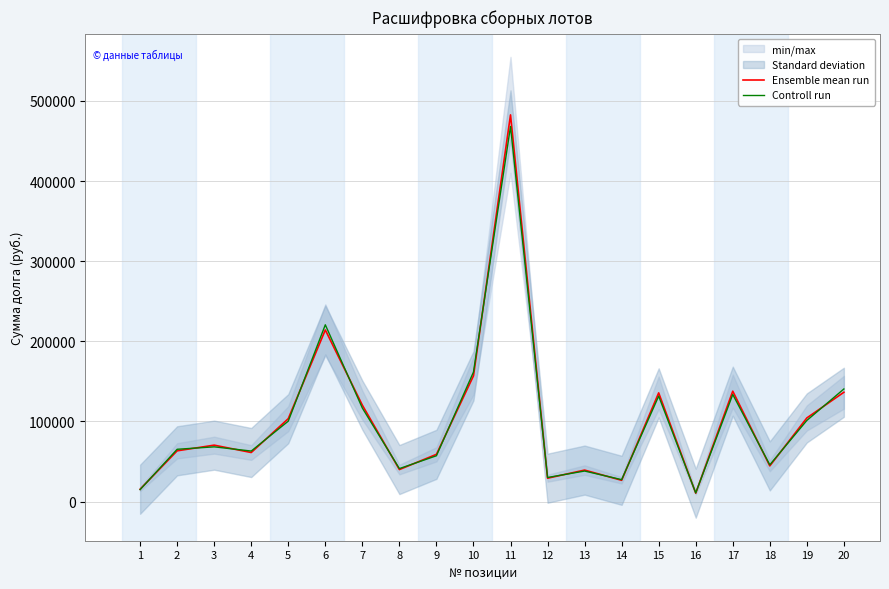

The Ensemble mean run series shows 177399.2 at 15. True or false?

False